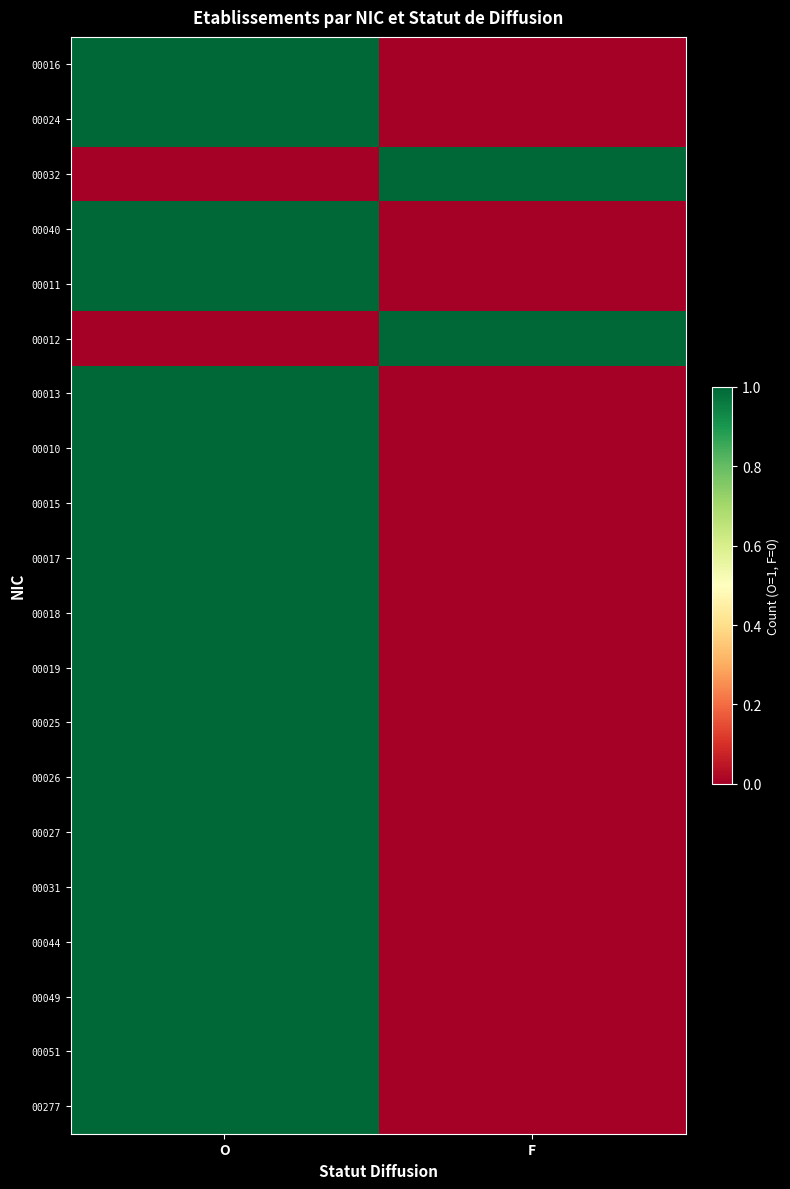

Reading left to right, list all the values displayed in this chart.

00016: O=1	F=0
00024: O=1	F=0
00032: O=0	F=1
00040: O=1	F=0
00011: O=1	F=0
00012: O=0	F=1
00013: O=1	F=0
00010: O=1	F=0
00015: O=1	F=0
00017: O=1	F=0
00018: O=1	F=0
00019: O=1	F=0
00025: O=1	F=0
00026: O=1	F=0
00027: O=1	F=0
00031: O=1	F=0
00044: O=1	F=0
00049: O=1	F=0
00051: O=1	F=0
00277: O=1	F=0